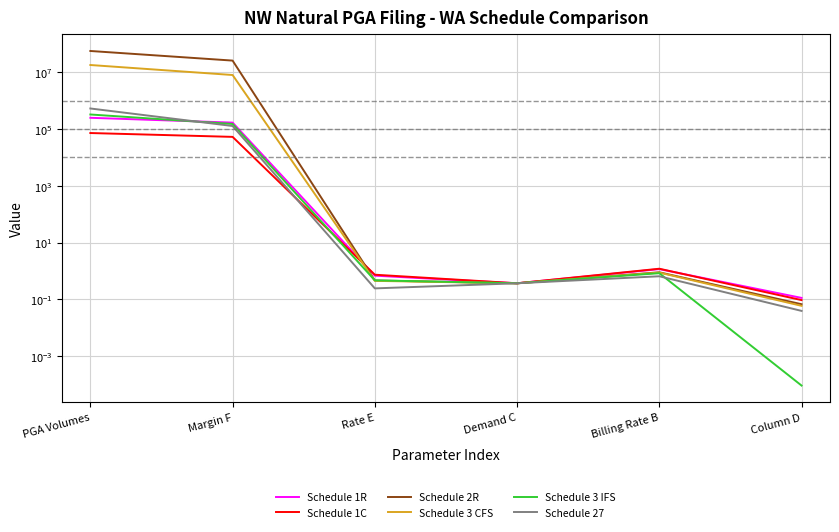

Between PGA Volumes and Billing Rate B, which series saw the biggest shift?

Schedule 2R